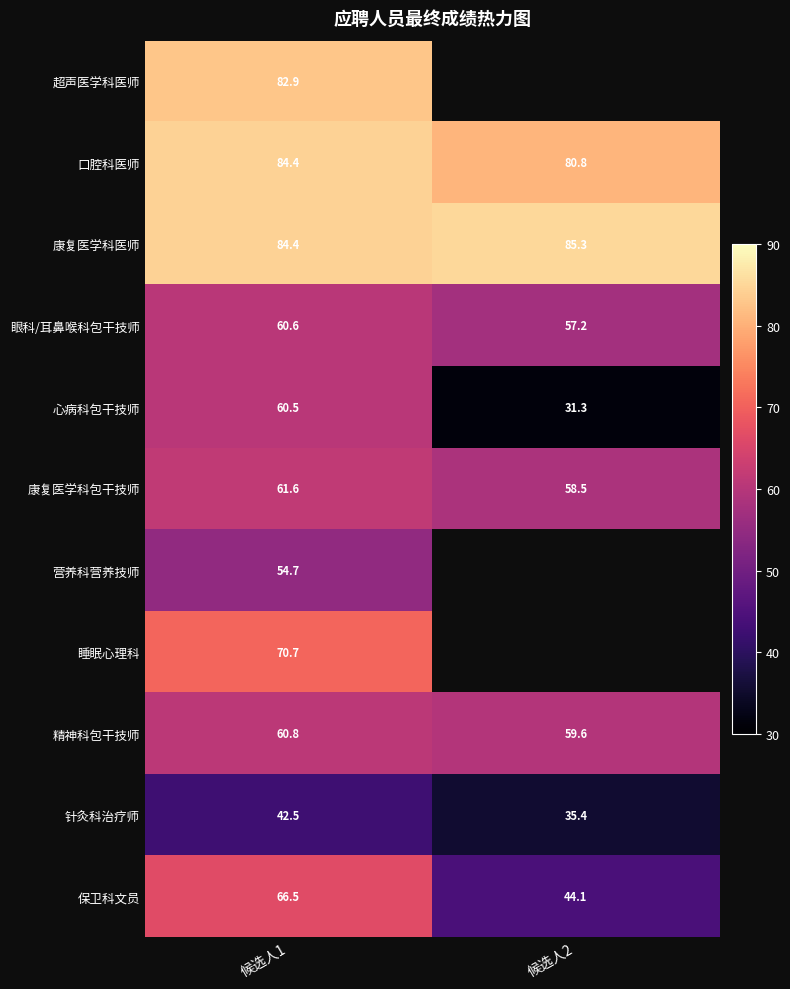

Is the value of 心病科包干技师 at 候选人1 greater than the value of 康复医学科医师 at 候选人1?

No